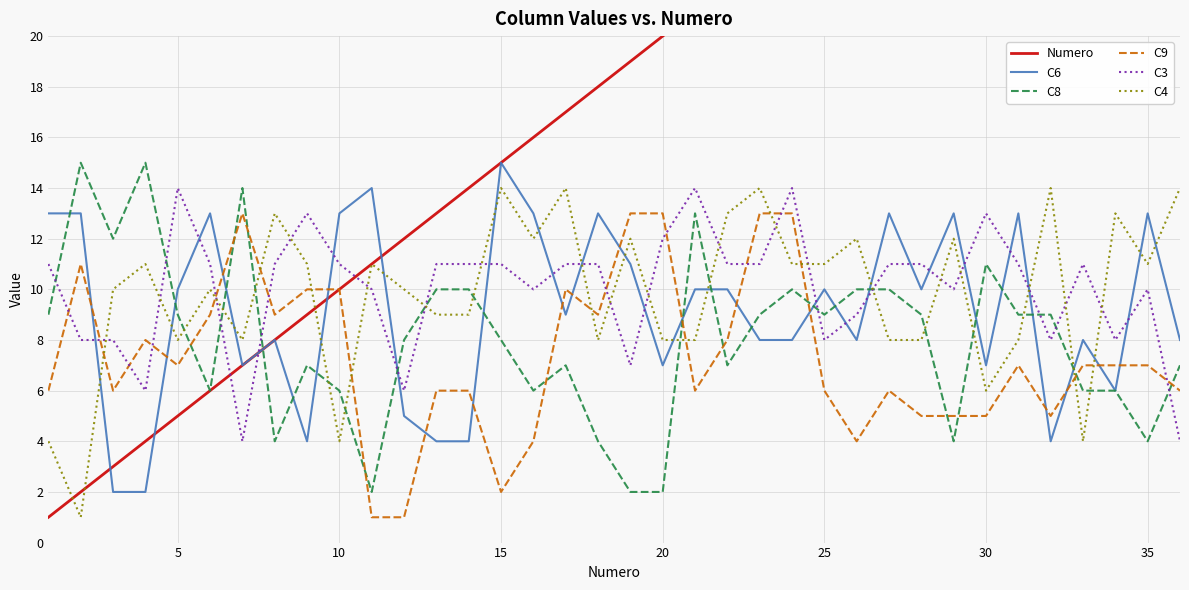

True or false: C4 and C3 cross at least once.

True